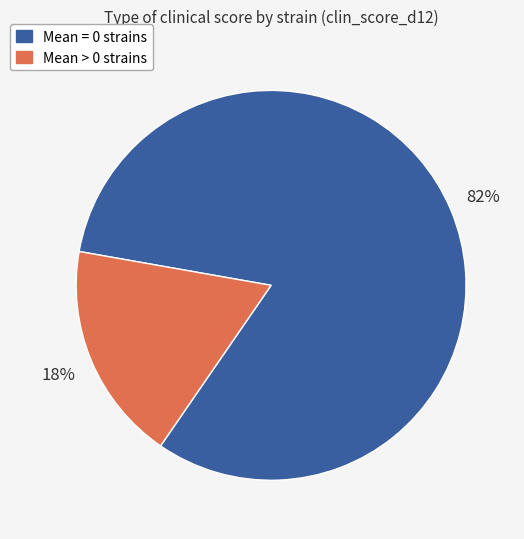

To the nearest percent, what is the average slice percentage?

50%